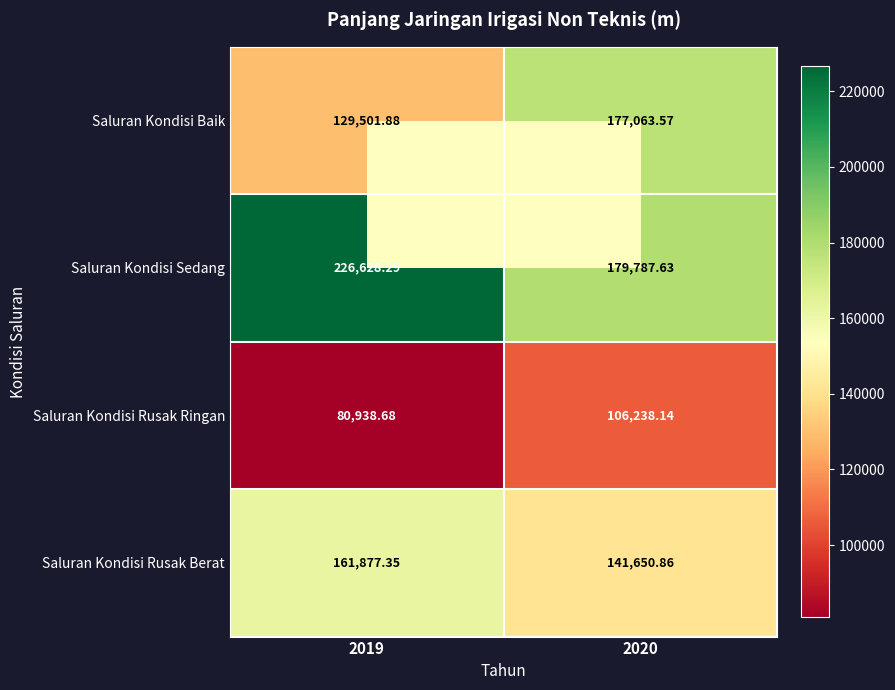

Which series has the widest spread of values?

Saluran Kondisi Baik